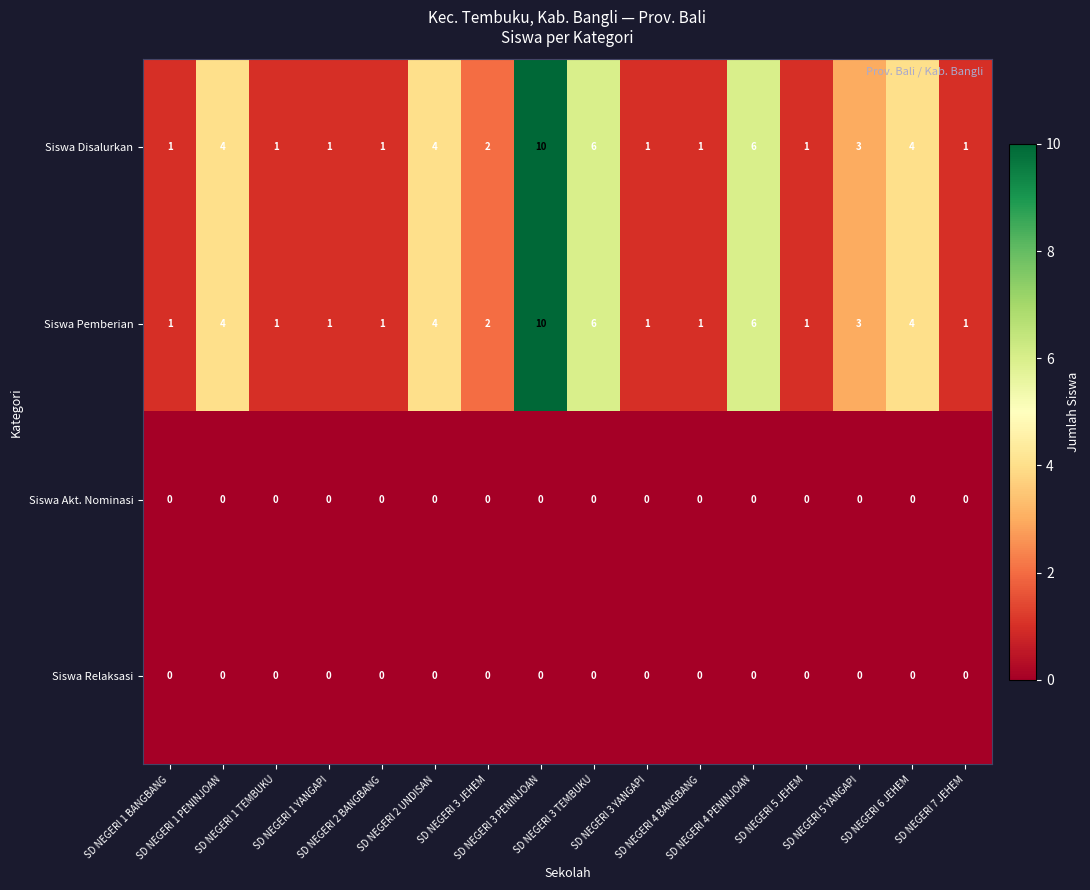

How many Siswa Pemberian values are between 1 and 4?

13